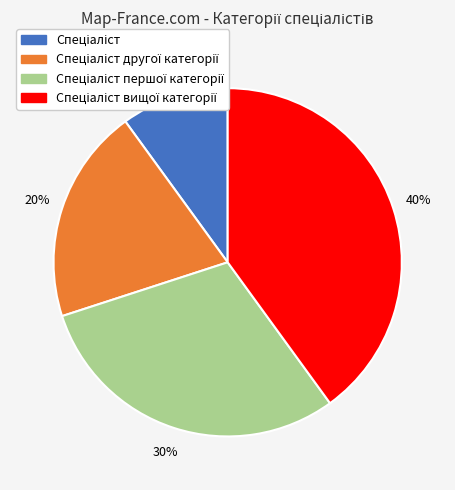

To the nearest percent, what is the average slice percentage?

25%